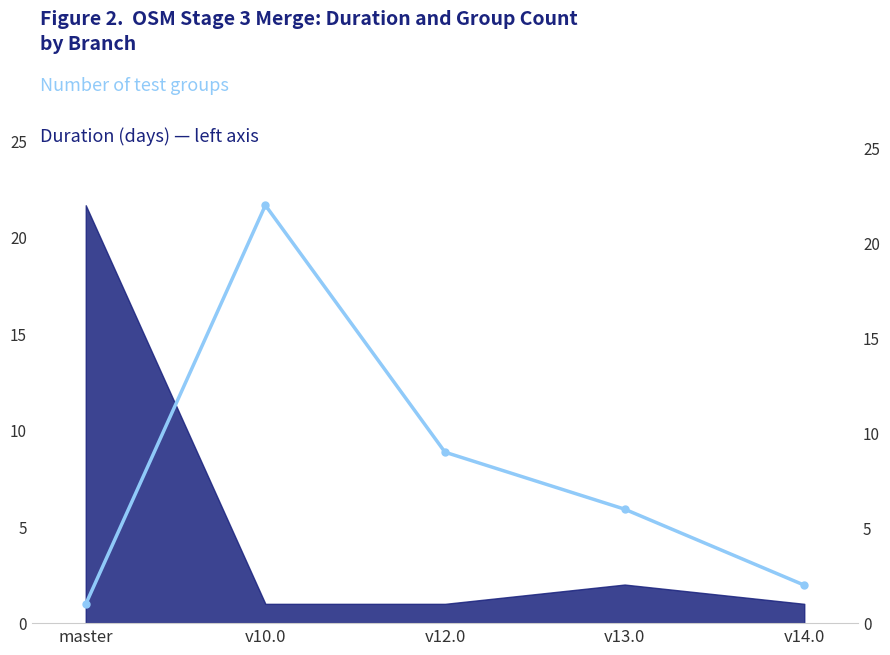

Reading right to left, list all the values displayed in this chart.

v14.0=2	v13.0=6	v12.0=9	v10.0=22	master=1